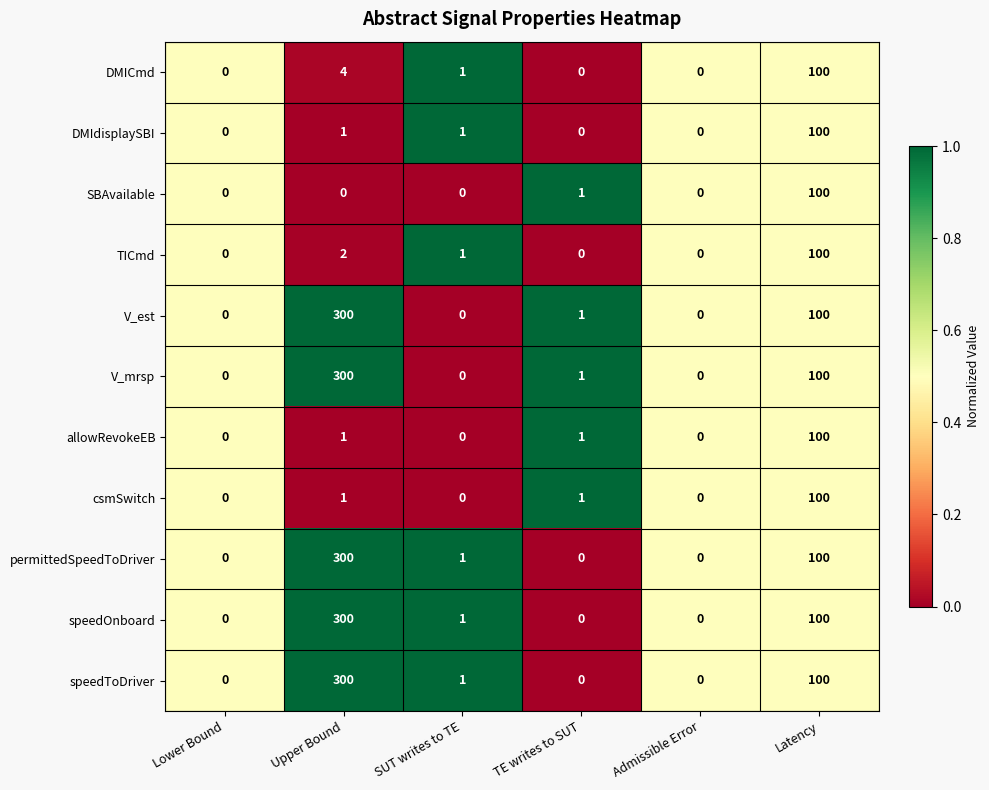

Is it true that TICmd equals -54 at Lower Bound?

False